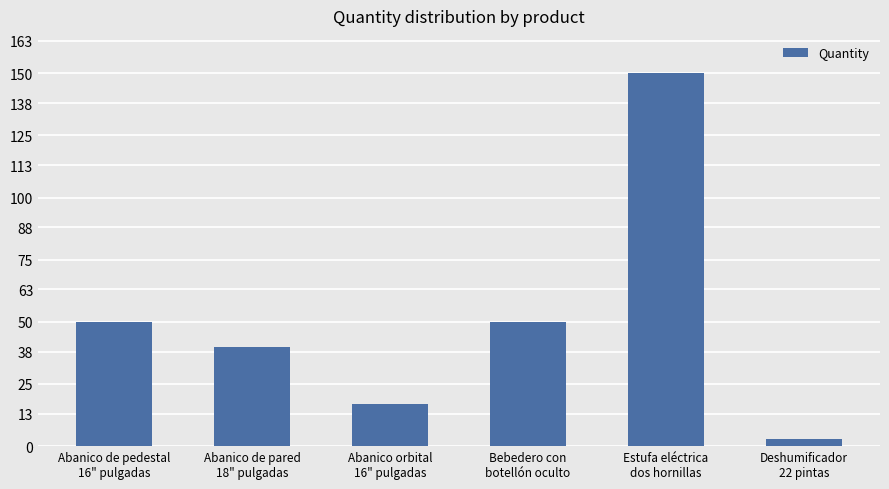

How many distinct data groups are displayed?

1